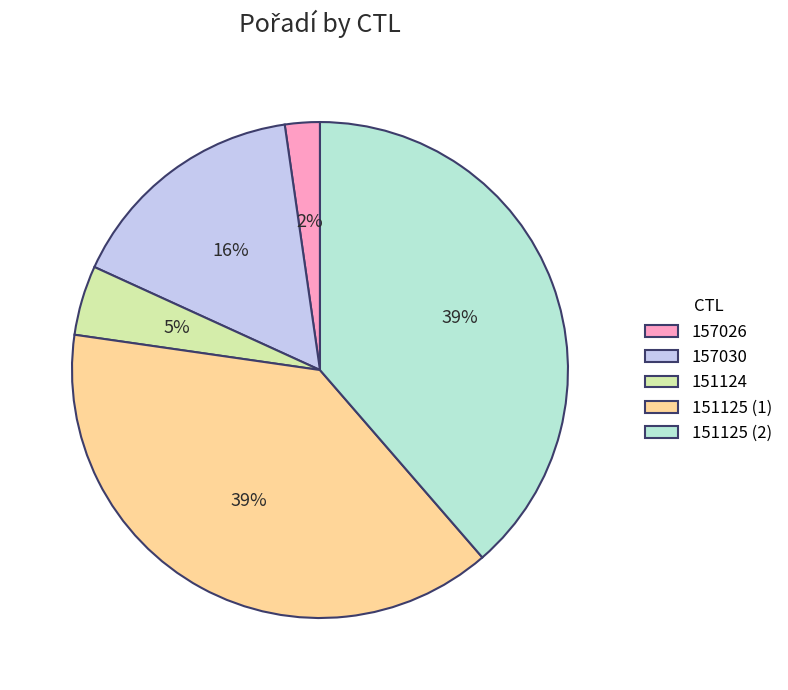

The 151125 (2) slice represents 33% of the pie. True or false?

False